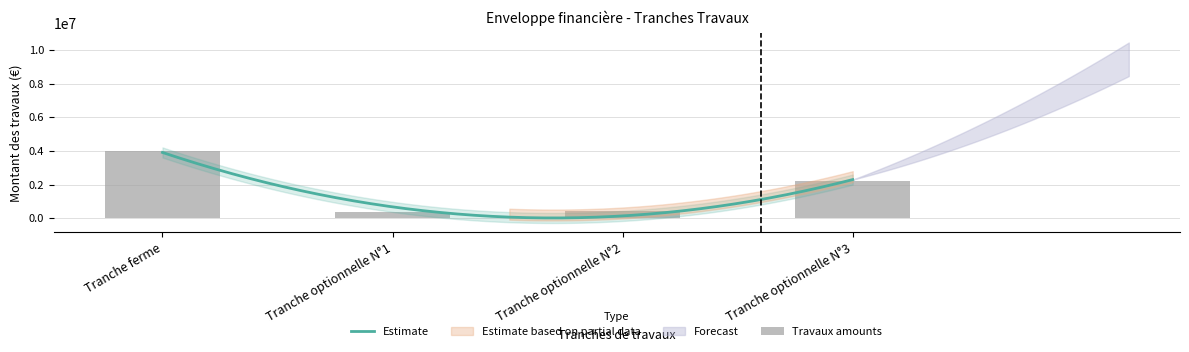

What is the minimum value shown in the chart?

390000